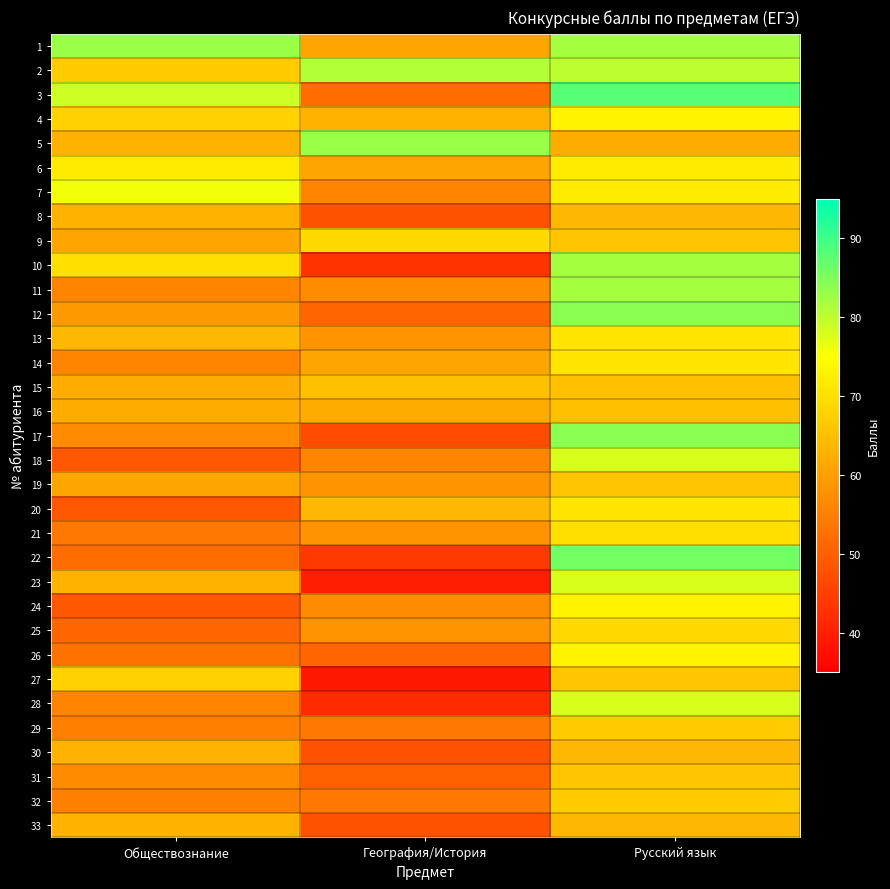

Rank the series by their maximum value, from highest to lowest.

3, 22, 12, 17, 1, 5, 10, 11, 2, 18, 23, 28, 7, 4, 24, 26, 6, 13, 14, 20, 21, 9, 25, 27, 29, 32, 19, 31, 15, 16, 8, 30, 33